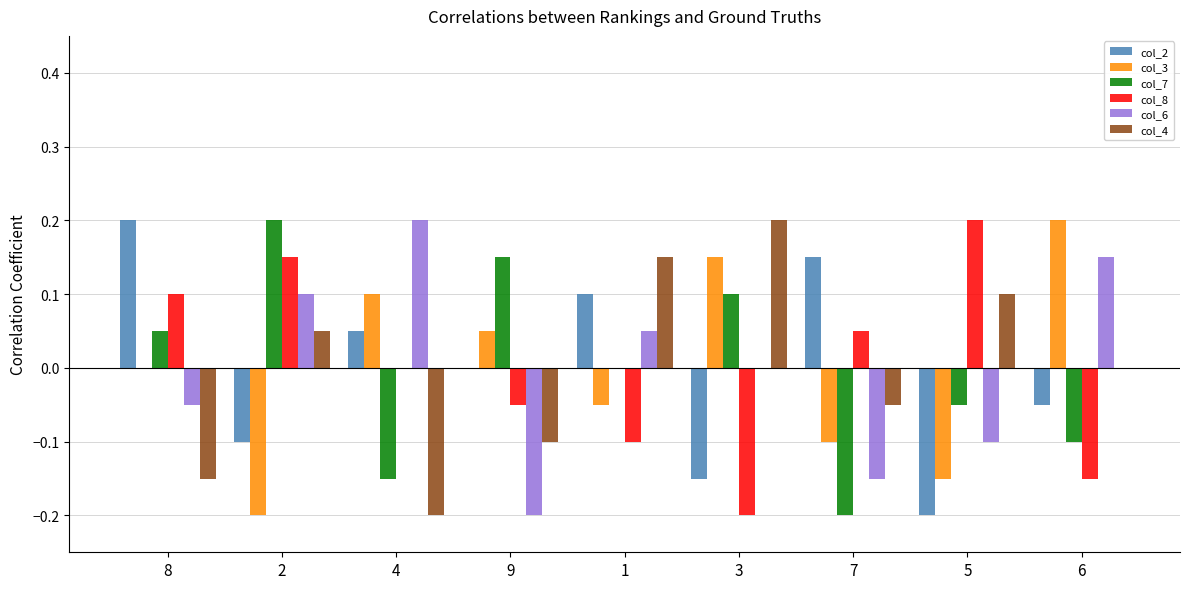

How many data points does each series have?

9